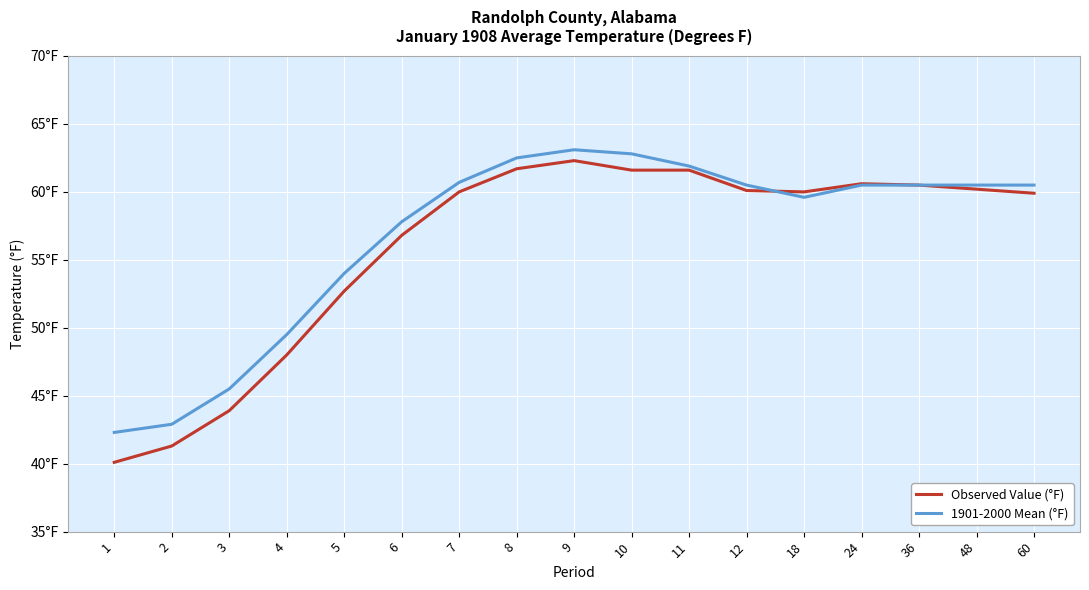

Does the chart have visible grid lines?

Yes